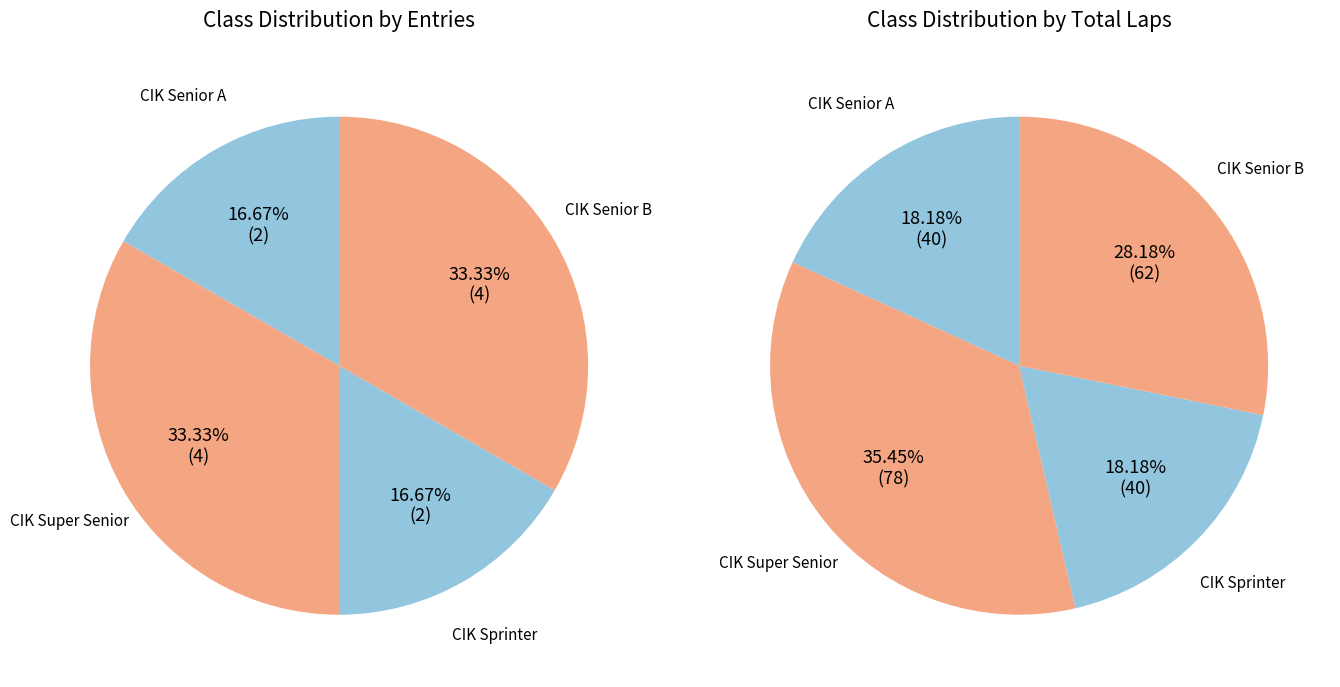

To the nearest percent, what is the combined percentage of CIK Senior B and CIK Sprinter?

50%